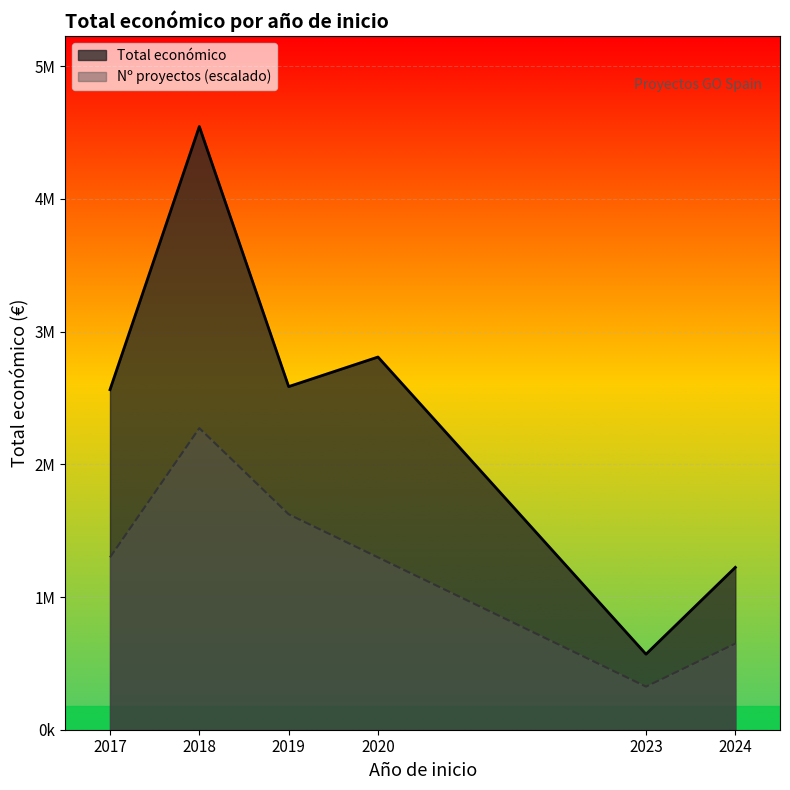

List the series in order of their peak value, highest first.

Total económico, Nº proyectos (escalado)